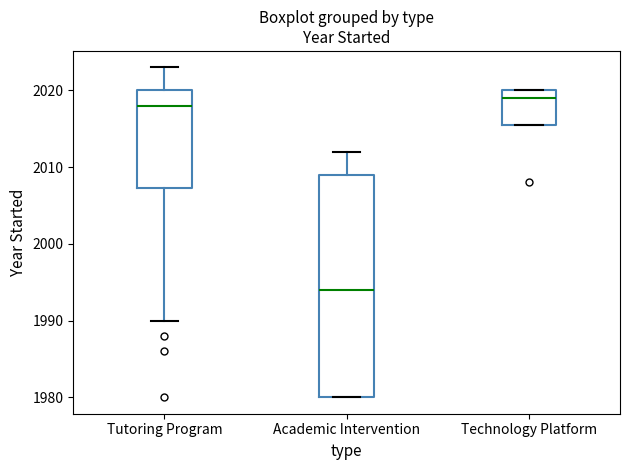

Which box's median line is the highest?

Technology Platform